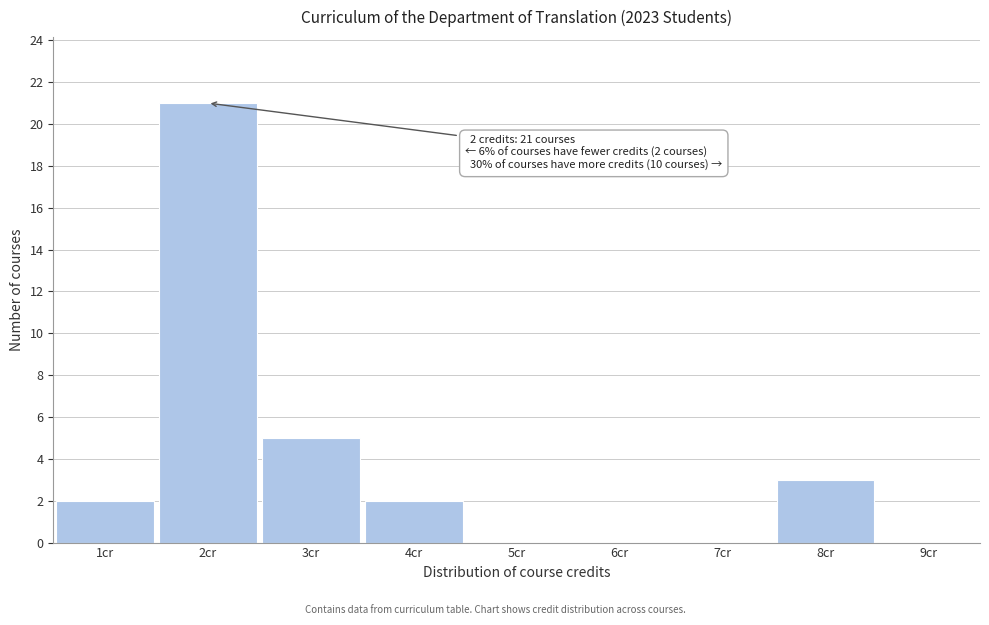

Over which range of the x-axis is the bar tallest?

1.5 to 2.5